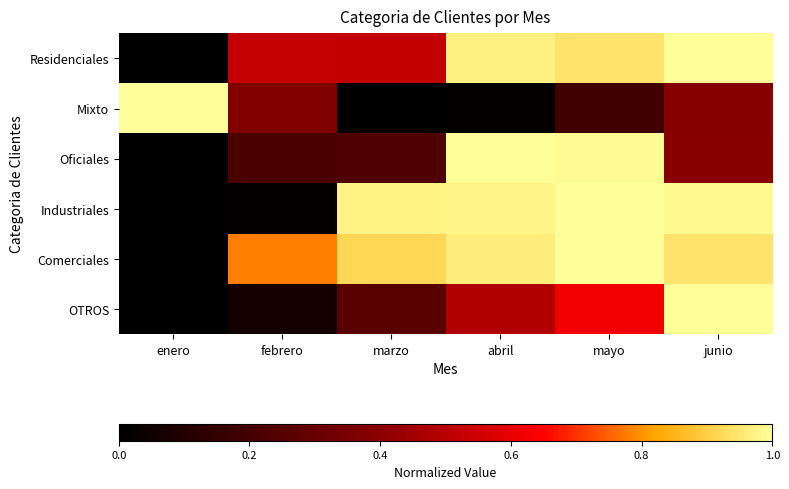

What is the greatest value displayed?

1.0